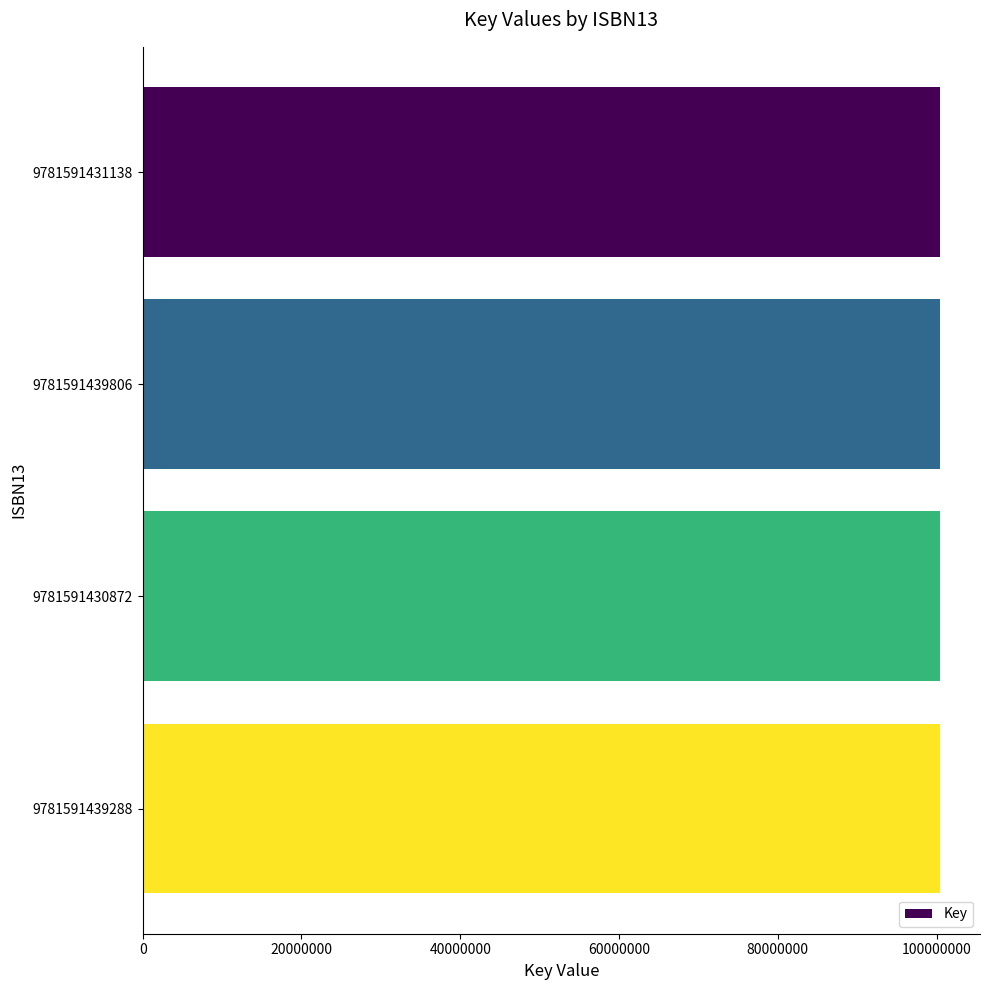

What is the sum of all values?

401746336